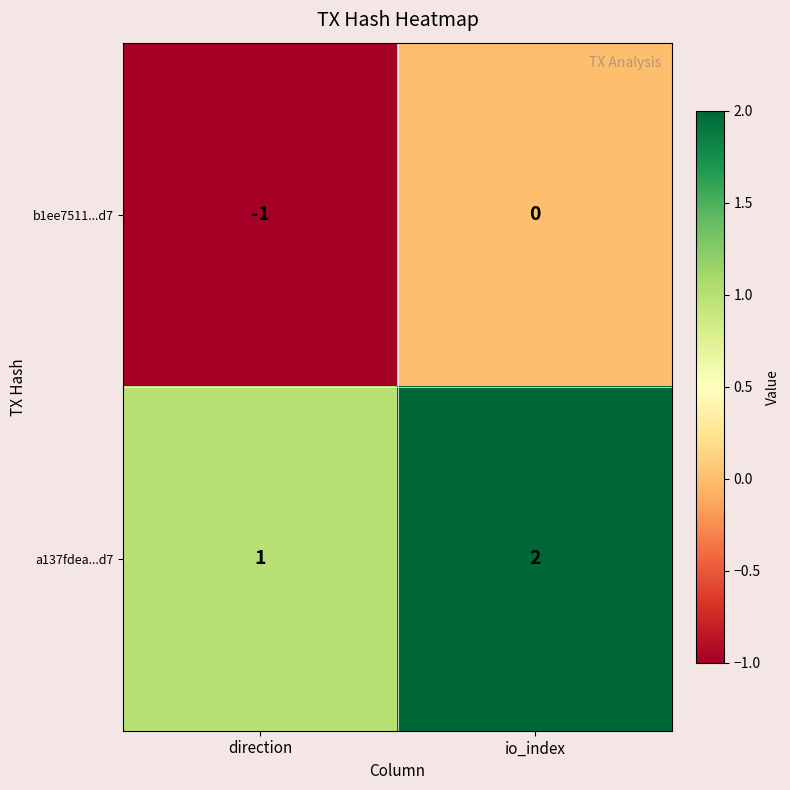

Rank the series at io_index from highest to lowest value.

a137fdea...d7, b1ee7511...d7